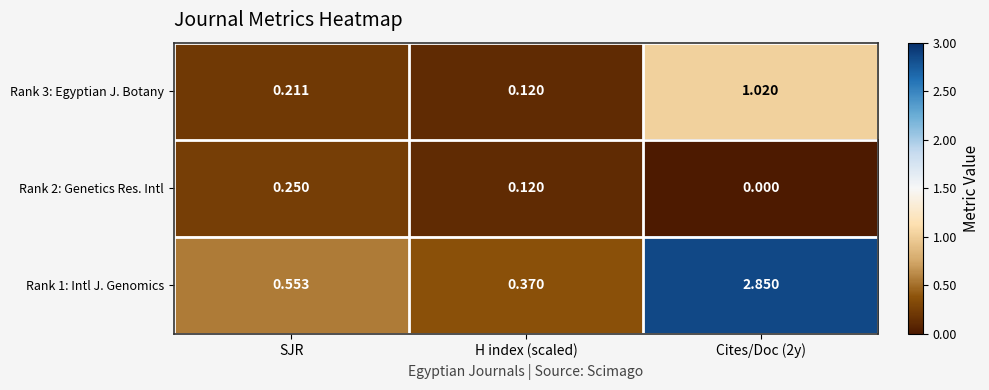

Is the value of Rank 2: Genetics Res. Intl at H index (scaled) greater than the value of Rank 1: Intl J. Genomics at Cites/Doc (2y)?

No